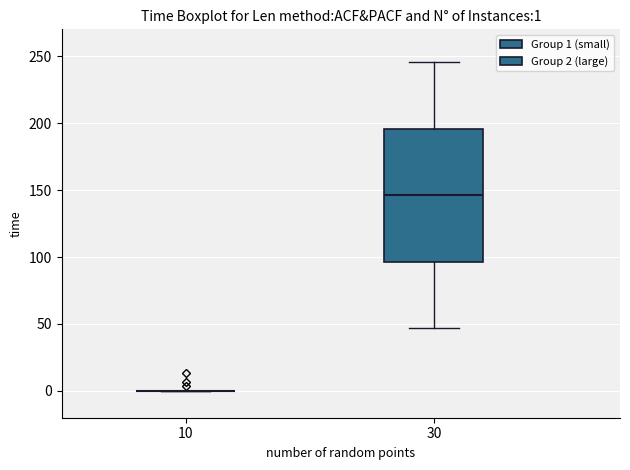

Comparing the boxes themselves (not the whiskers), which one is the tallest?

30